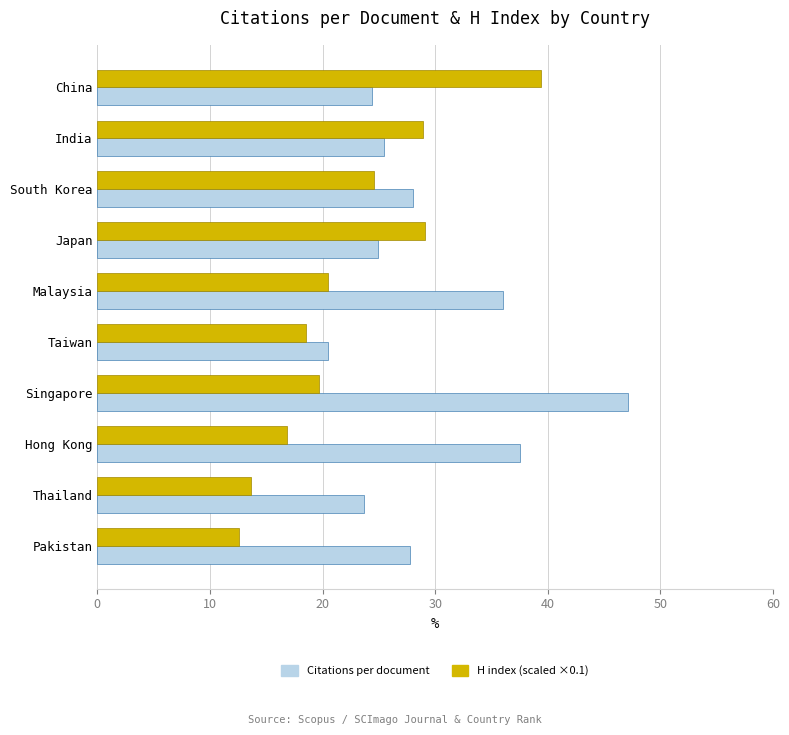

True or false: Citations per document has a value of 58.4 at Hong Kong.

False